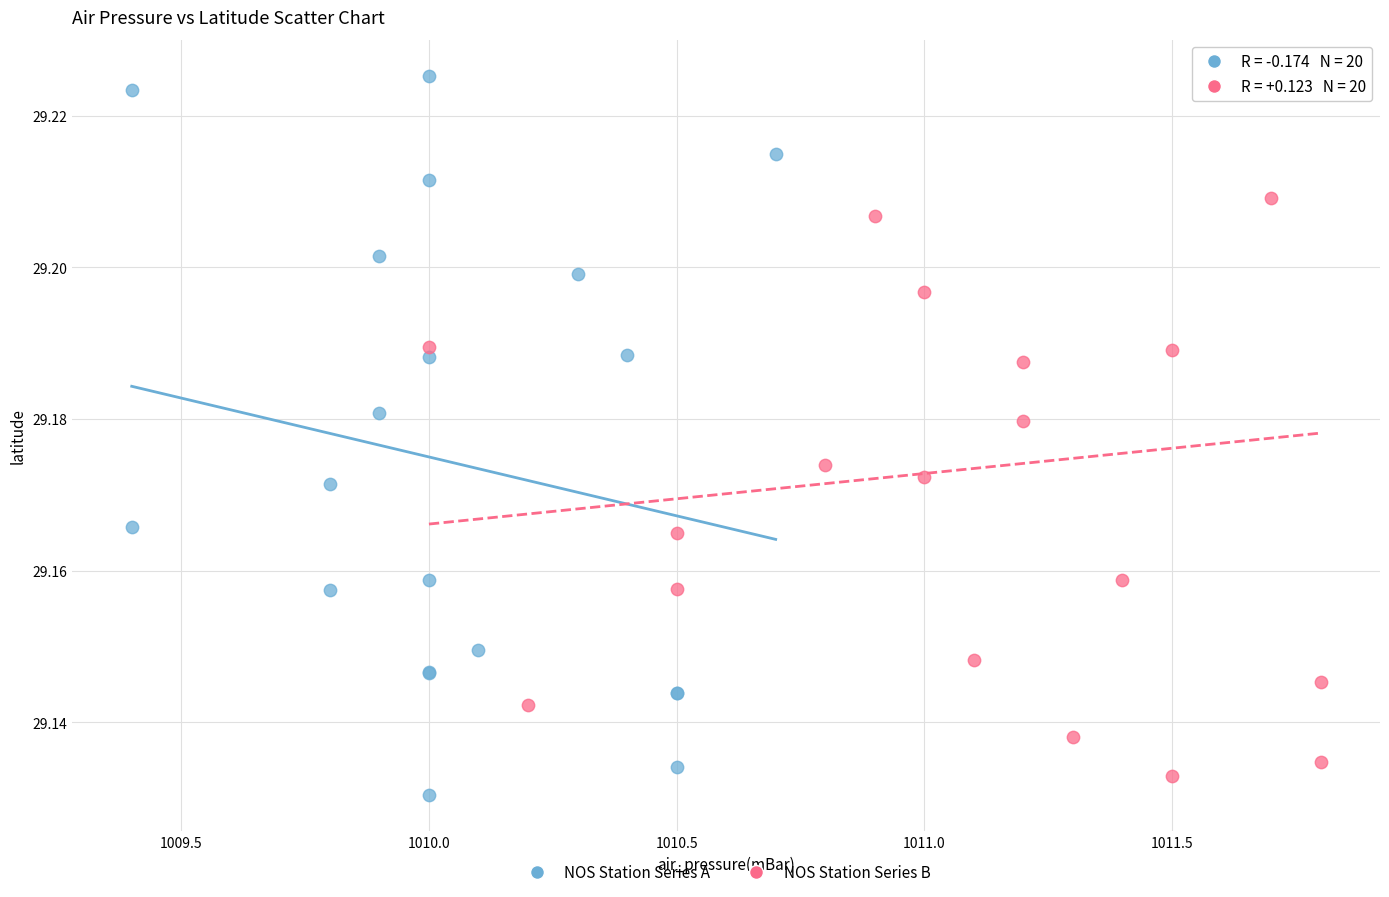

Which series has the widest spread of Y values?

NOS Station Series A